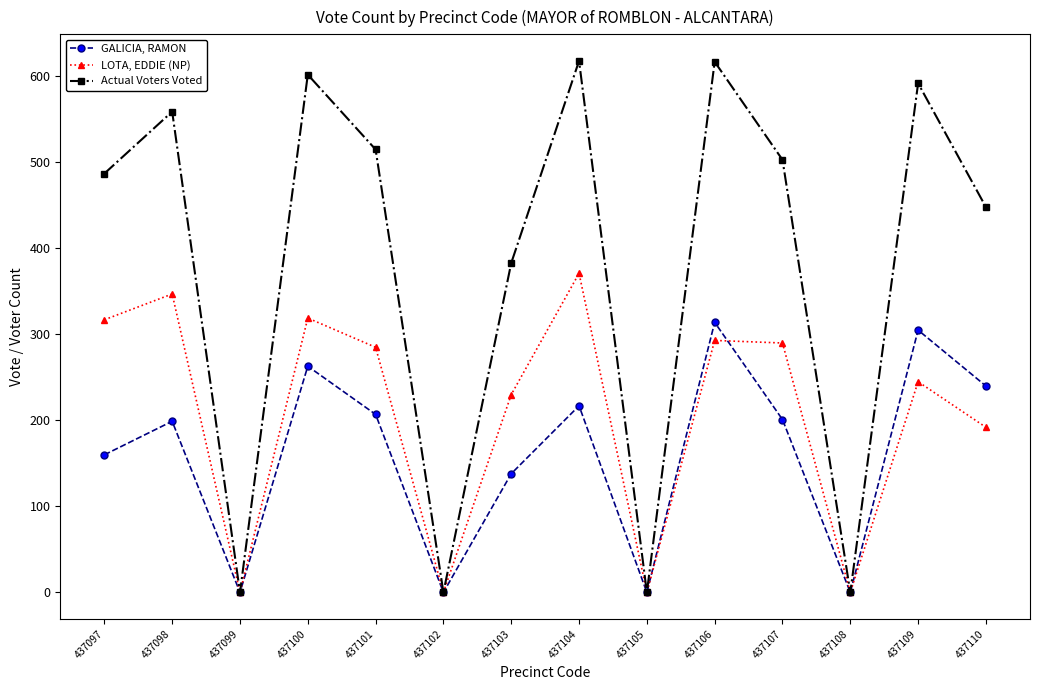

Where is GALICIA, RAMON nearest to the value 157?

437097